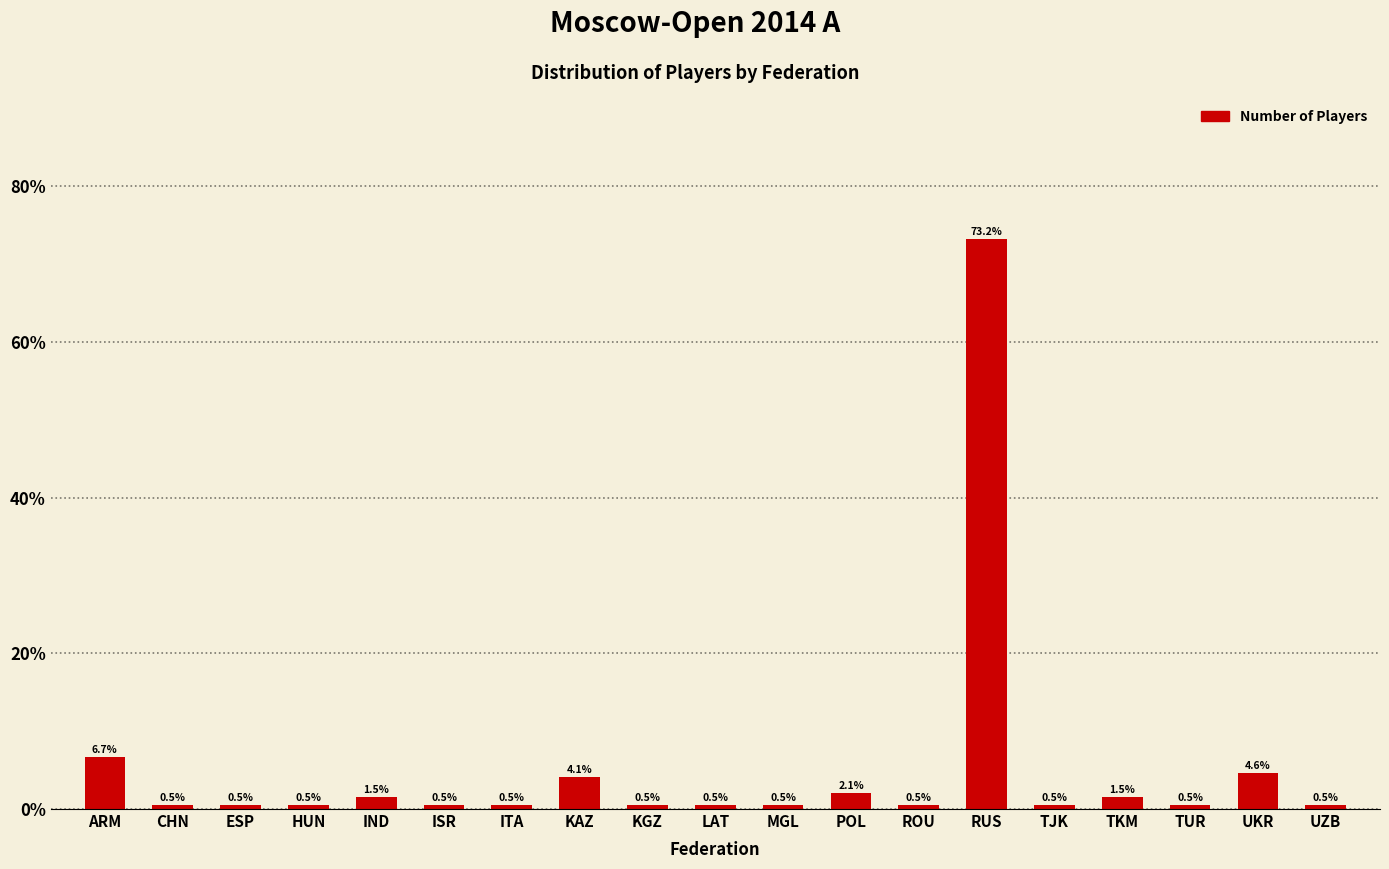

Reading left to right, what are all the values shown in this chart?

ARM=6.7	CHN=0.5	ESP=0.5	HUN=0.5	IND=1.5	ISR=0.5	ITA=0.5	KAZ=4.1	KGZ=0.5	LAT=0.5	MGL=0.5	POL=2.1	ROU=0.5	RUS=73.2	TJK=0.5	TKM=1.5	TUR=0.5	UKR=4.6	UZB=0.5